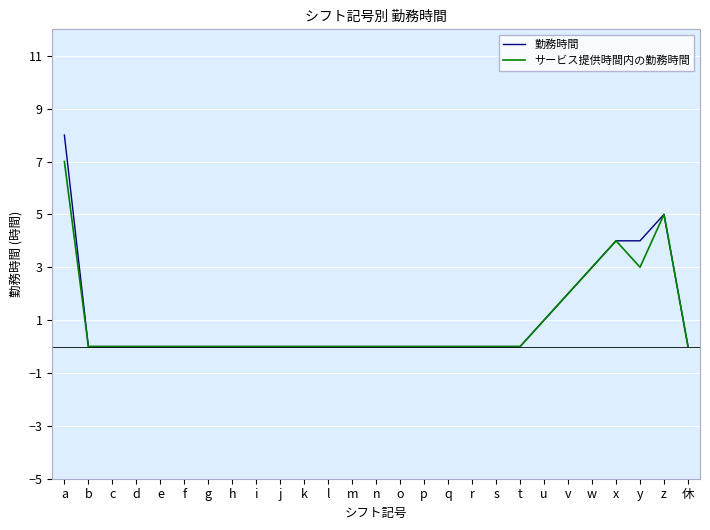

What are all the series names shown in the legend?

勤務時間, サービス提供時間内の勤務時間